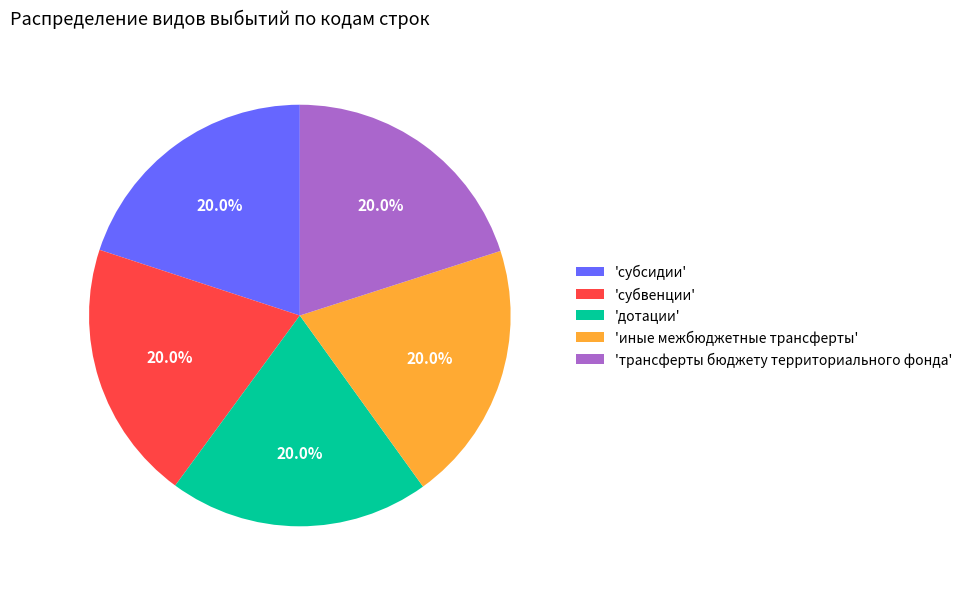

Count the number of slices in the pie.

5